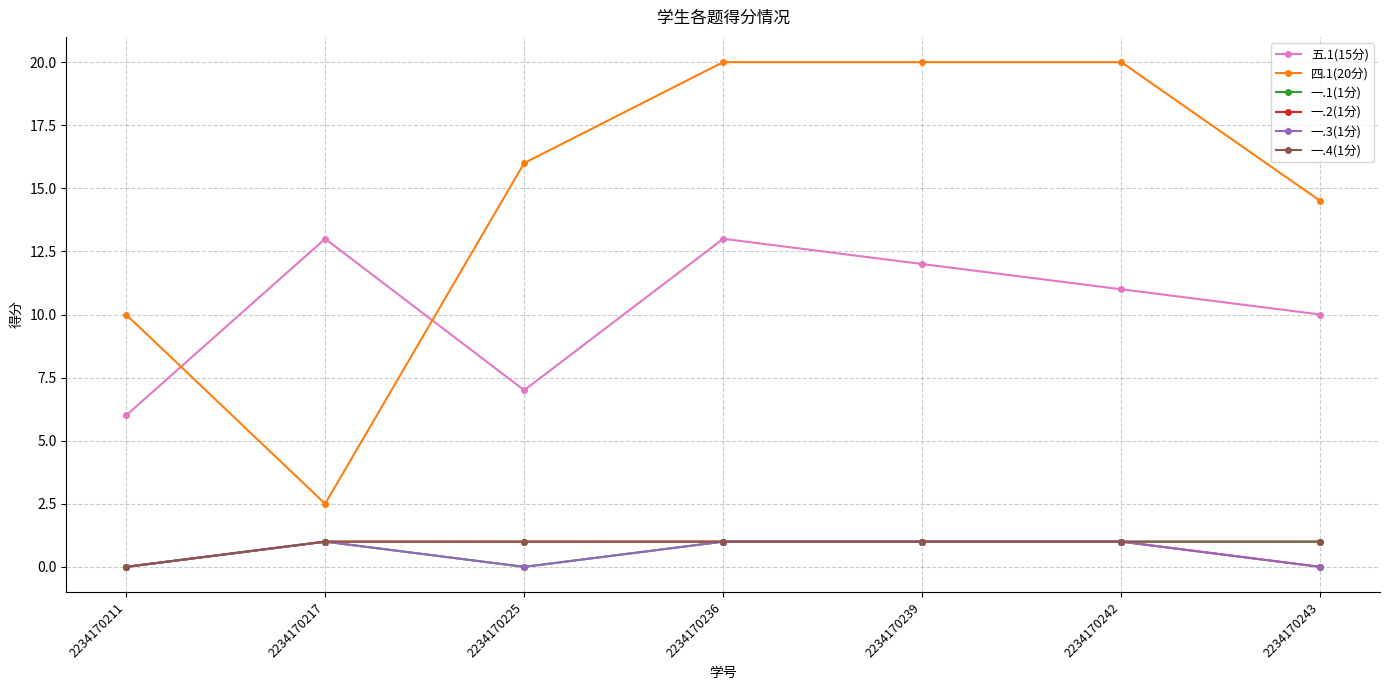

Which series has the largest range (max minus min)?

四.1(20分)